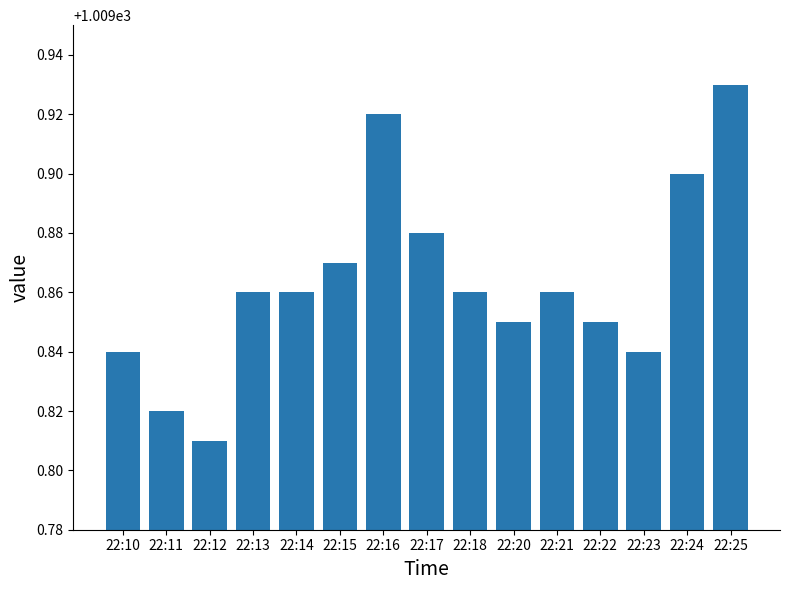

Is it true that the value at 22:17 is 1009.9?

True